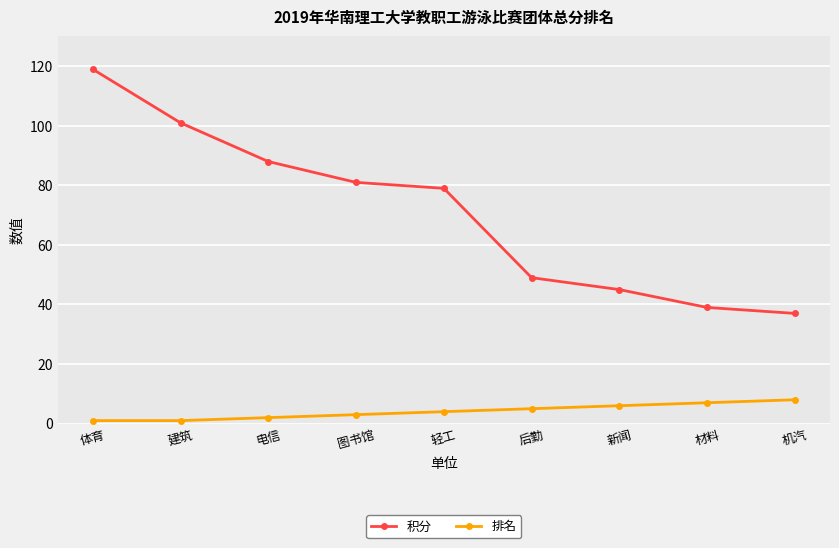

At which label does 积分 reach its peak?

体育